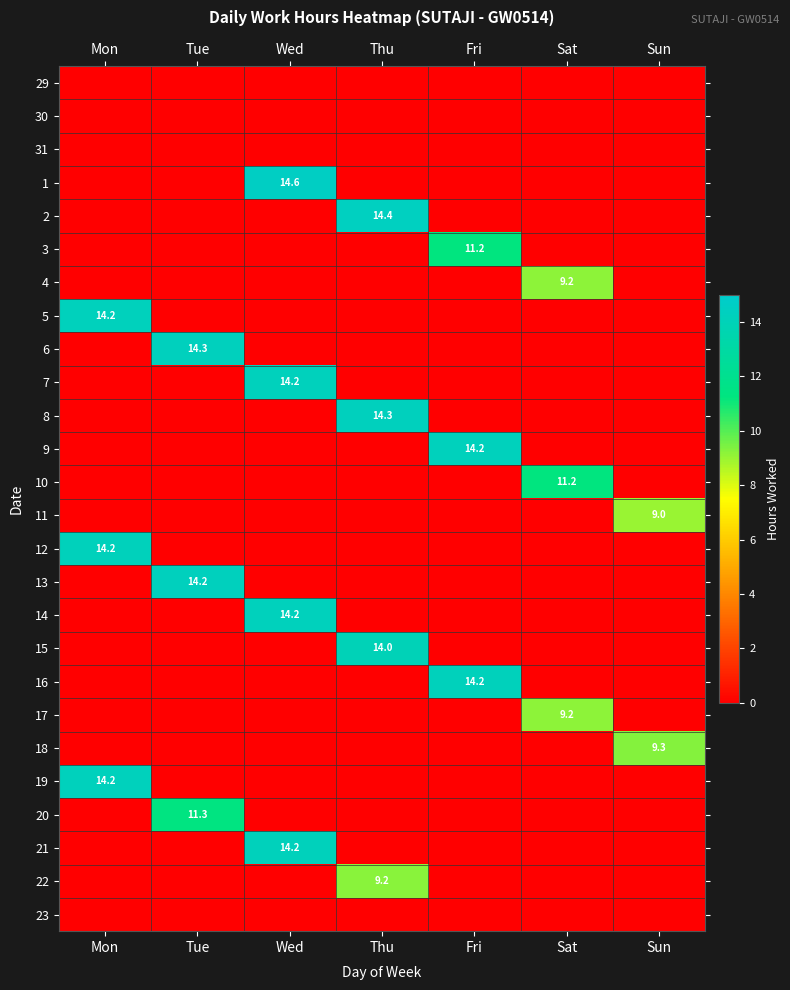

Is the value of 20 at Tue greater than the value of 2 at Thu?

No